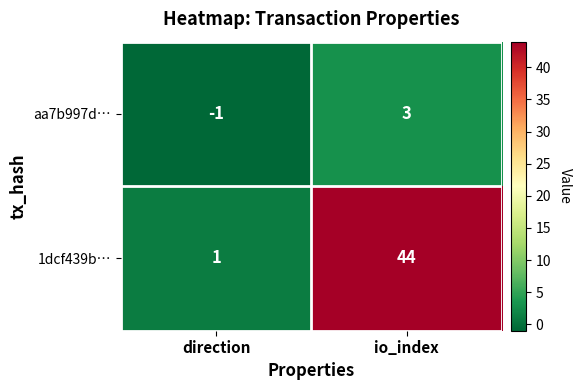

Reading left to right, list all the values displayed in this chart.

aa7b997d…: -1	3
1dcf439b…: 1	44